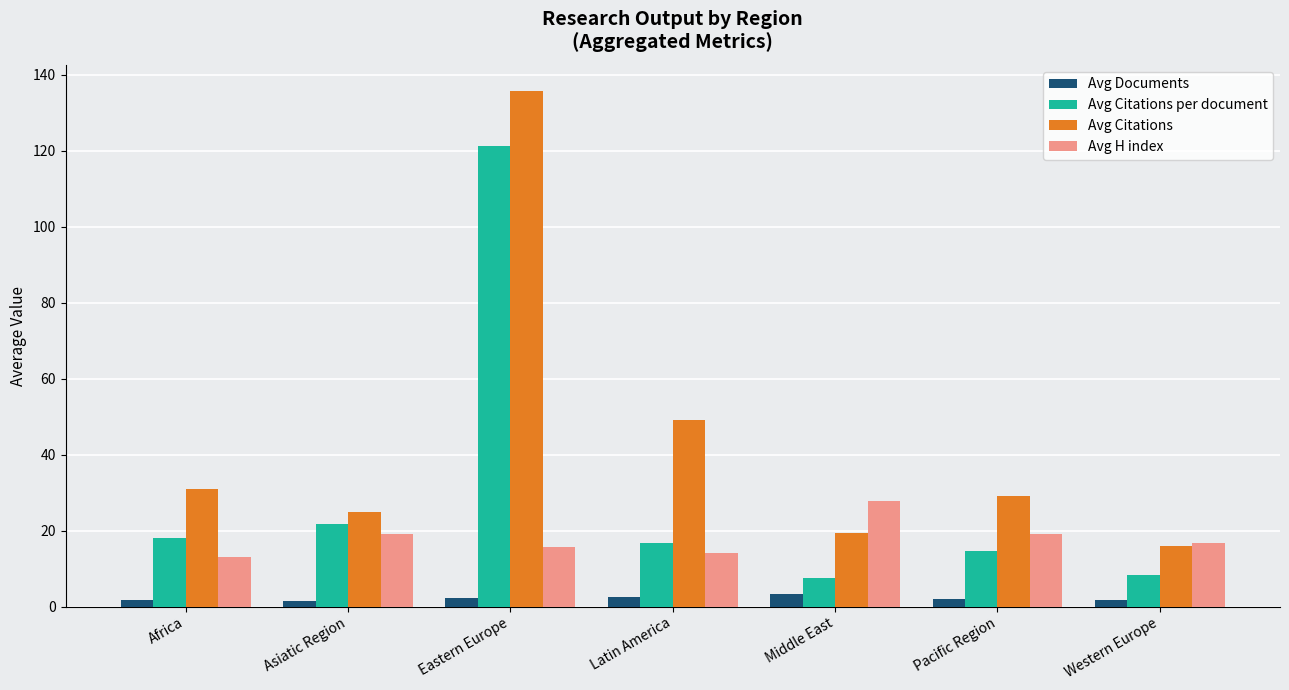

How many categories are shown in the chart?

7